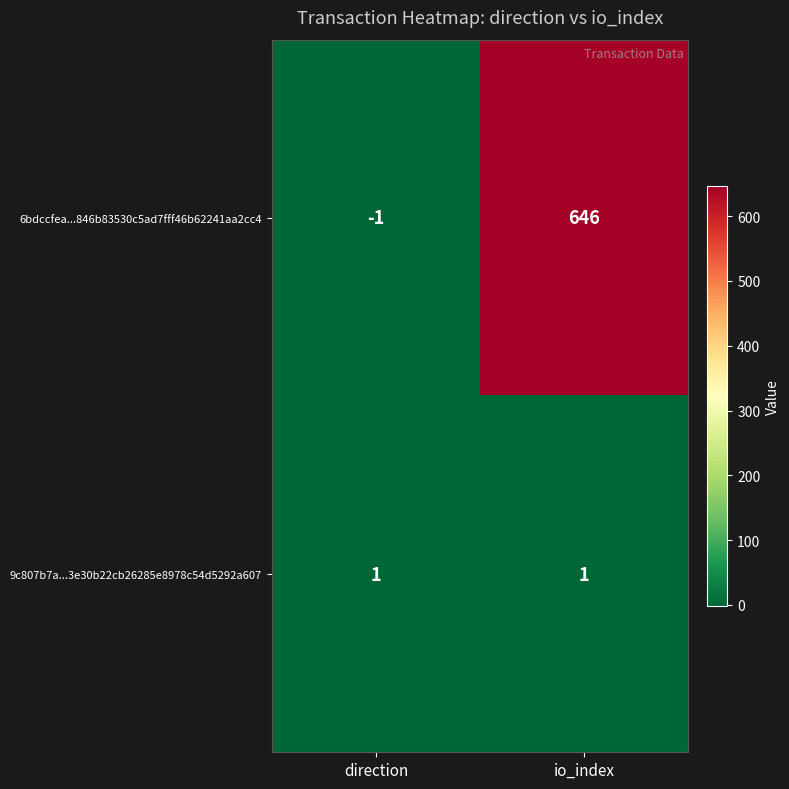

Rank the series at direction from highest to lowest value.

9c807b7a...3e30b22cb26285e8978c54d5292a607, 6bdccfea...846b83530c5ad7fff46b62241aa2cc4